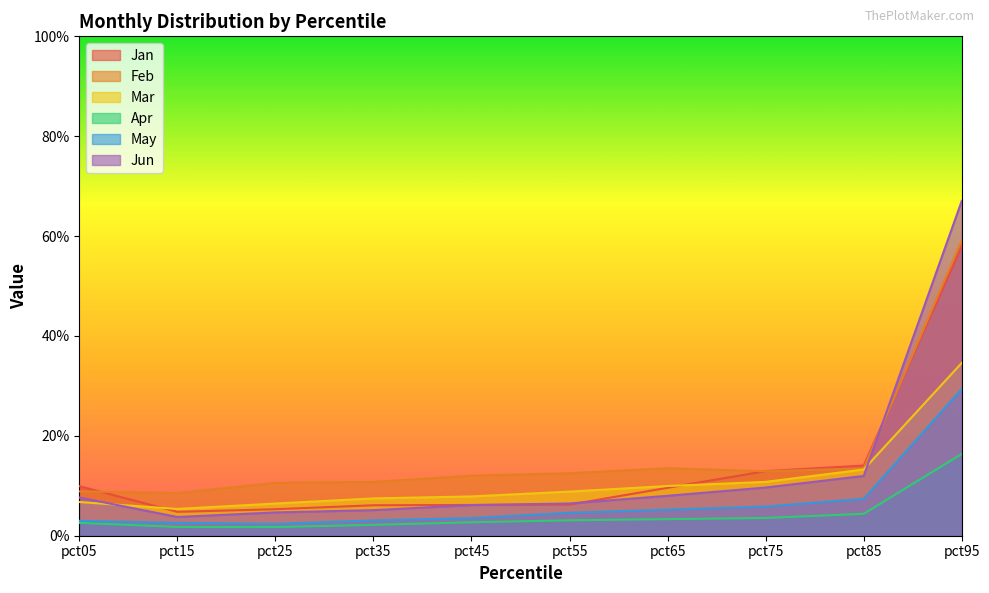

Does the chart display data point markers on the line(s)?

No